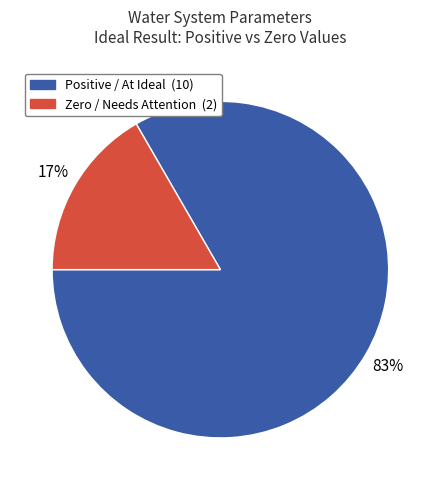

Is there a majority slice in this chart?

Yes